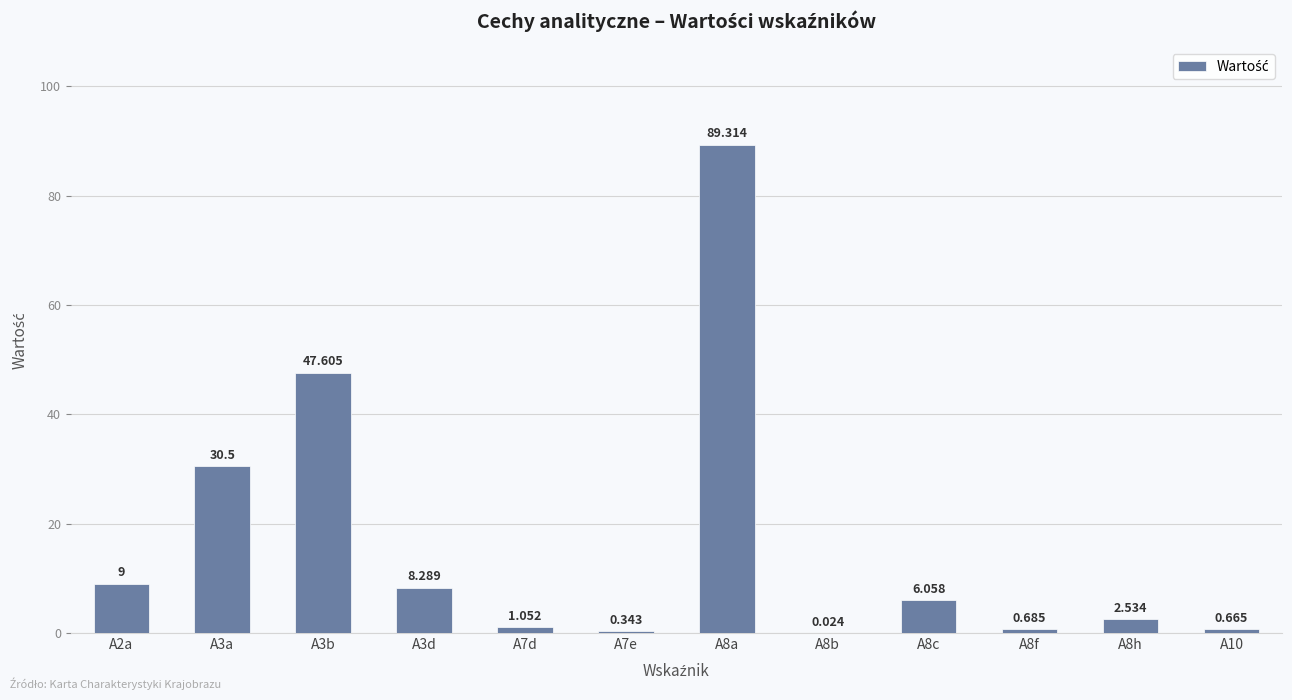

What is the average value?

16.3